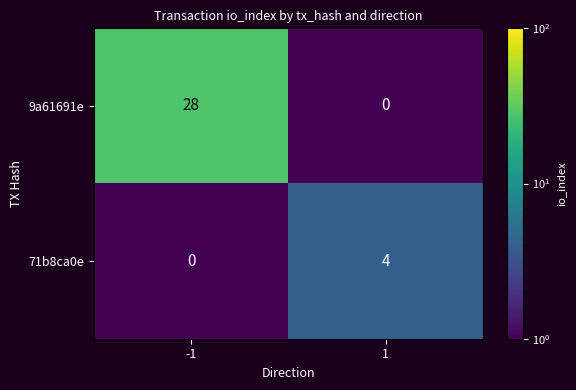

The 71b8ca0e series shows 2 at 1. True or false?

False